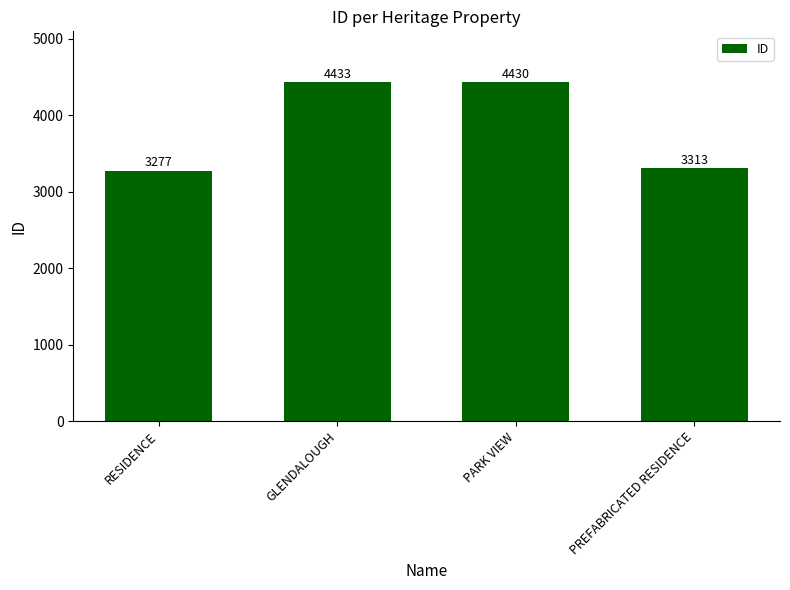

How many bars are there in total?

4